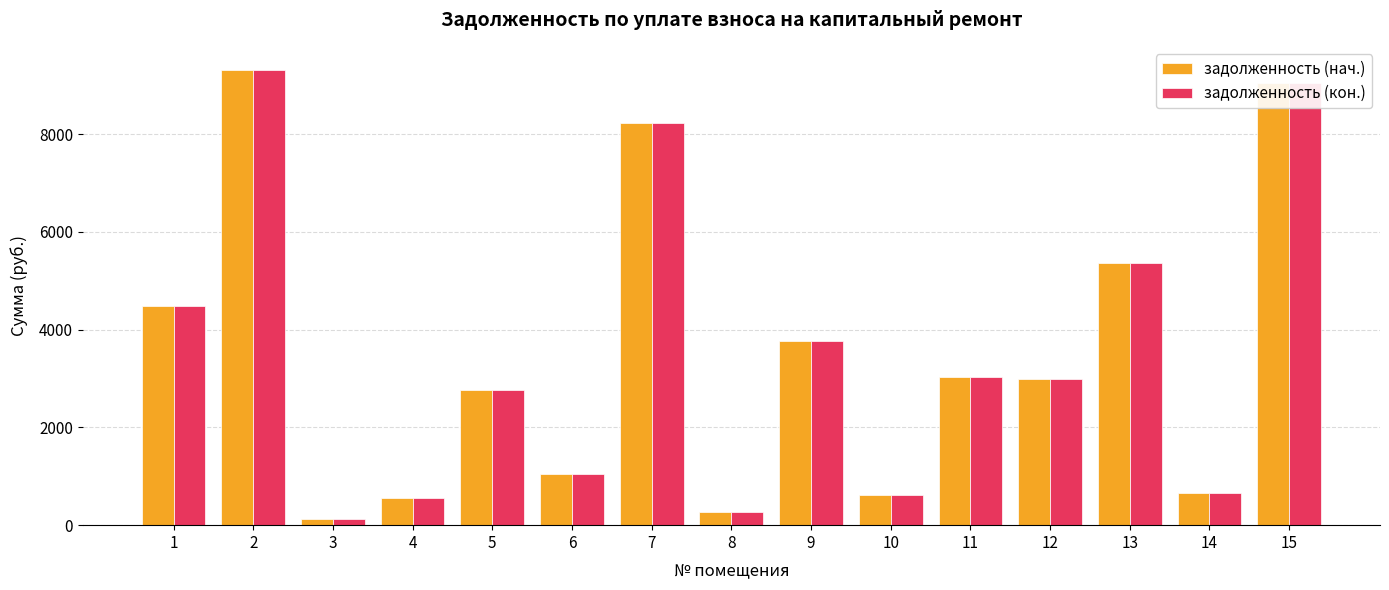

What is the difference between the maximum and minimum values in the задолженность (нач.) series?

9181.4